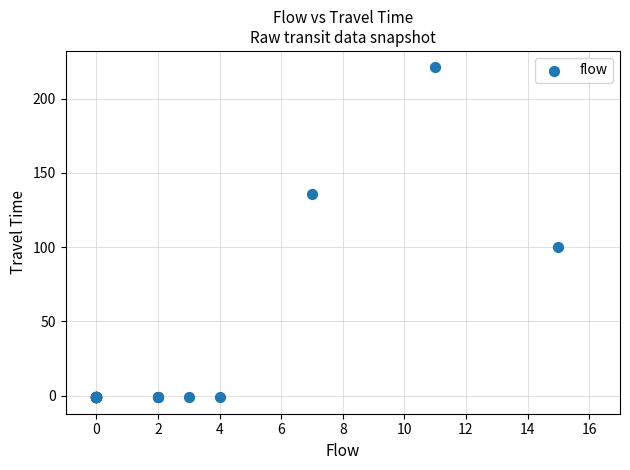

What Y value in the scatter plot is closest to 110?

100